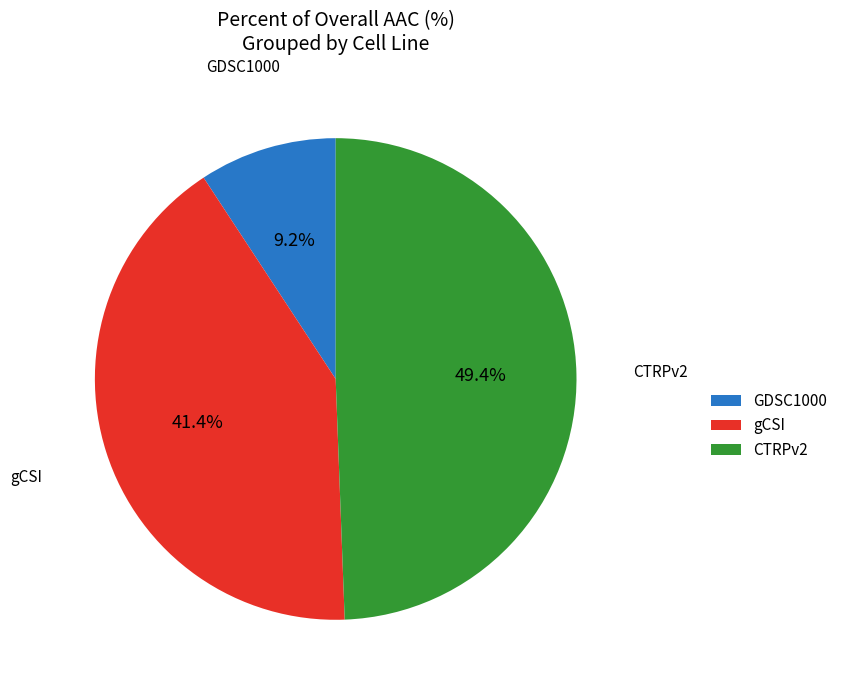

What percentage is the gCSI slice, to the nearest percent?

41%